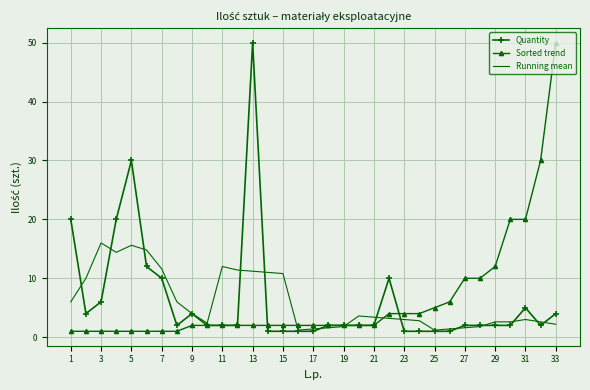

What is the sum of all Sorted trend values?

209.0